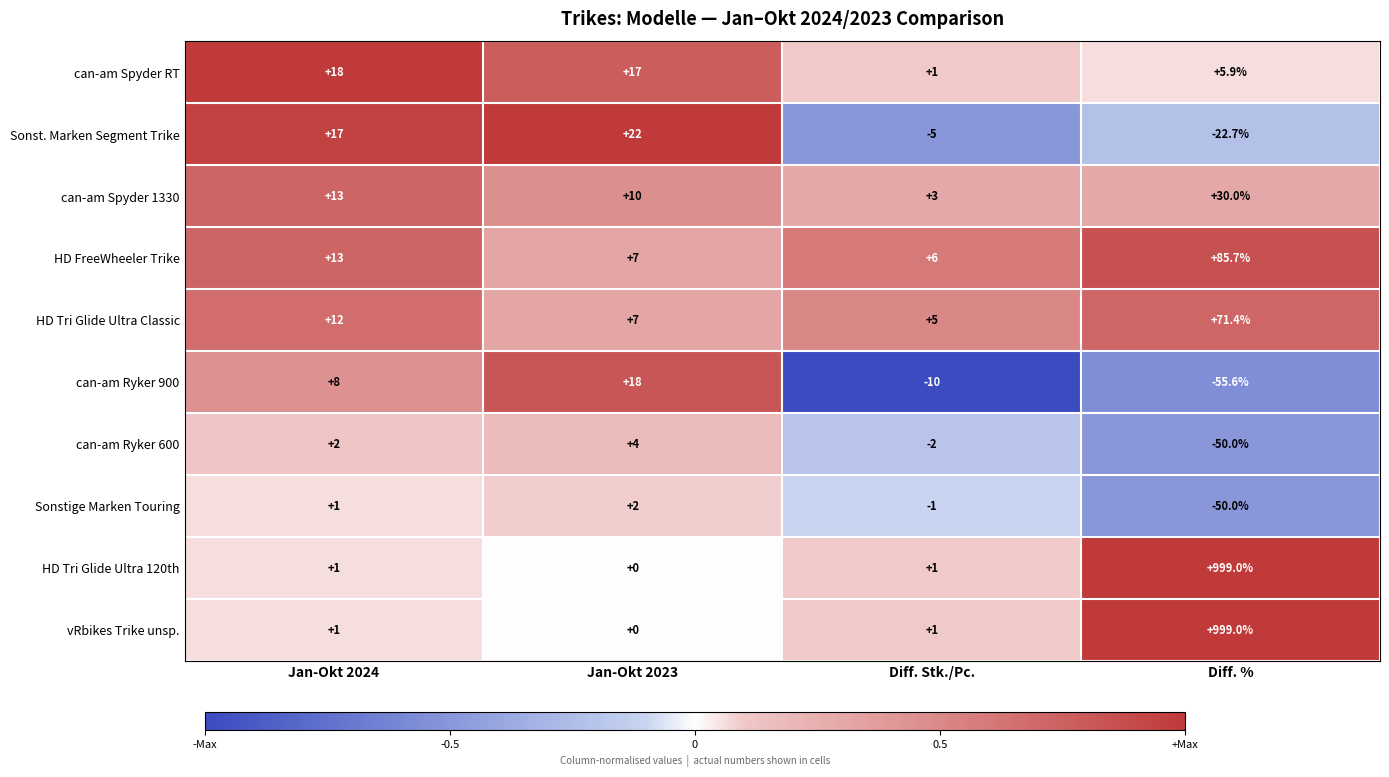

At which category is the sum across all series the highest?

Diff. %